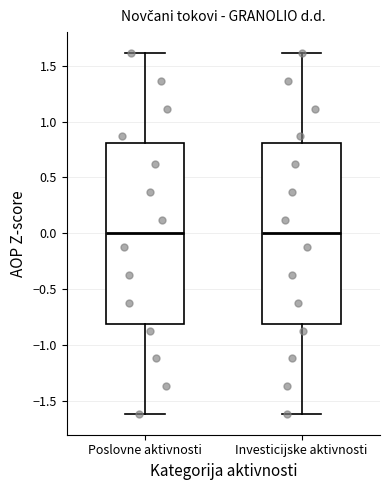

Where does the median line of the box for Poslovne aktivnosti sit on the y-axis? The values are not printed on the chart, so give them approximately, as read against the axis.

0.0